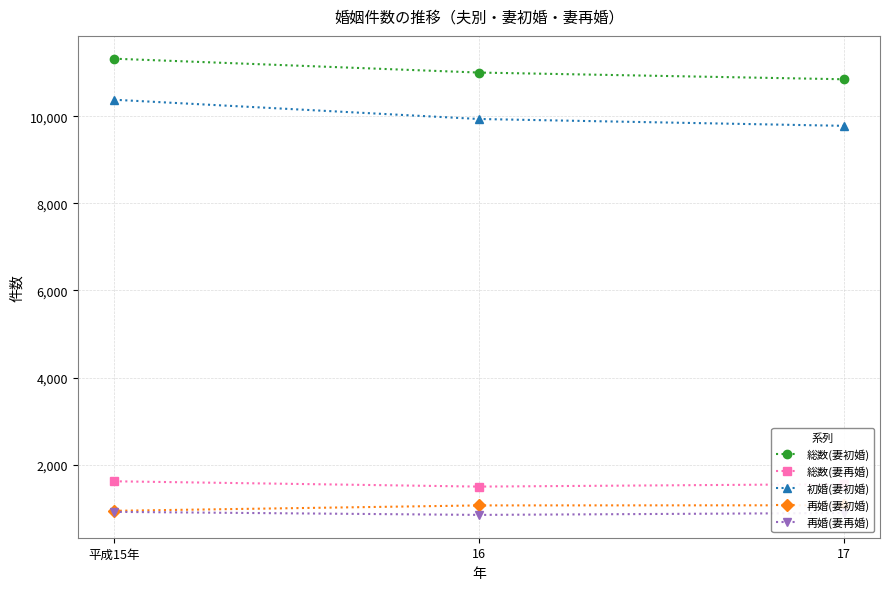

Is it true that 初婚(妻初婚) equals 10378 at 平成15年?

True